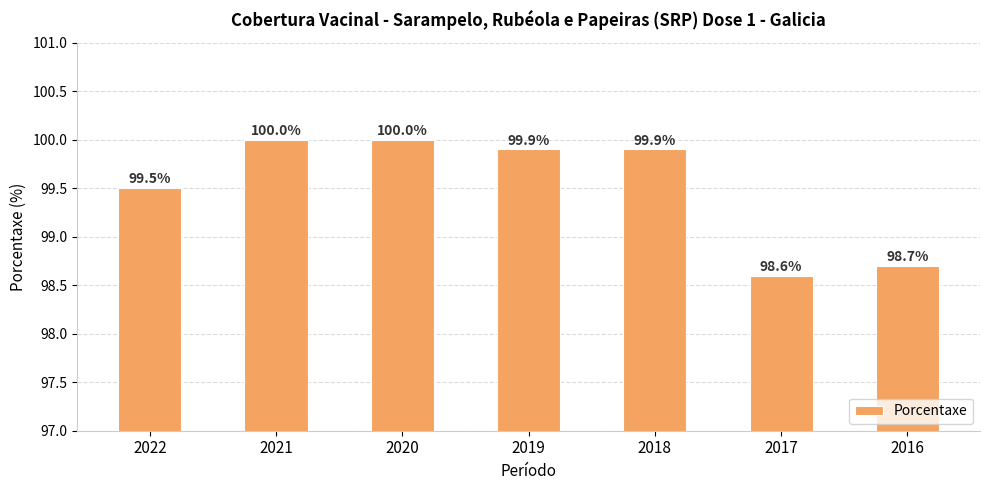

What is the change in value from 2017 to 2016?

+0.1